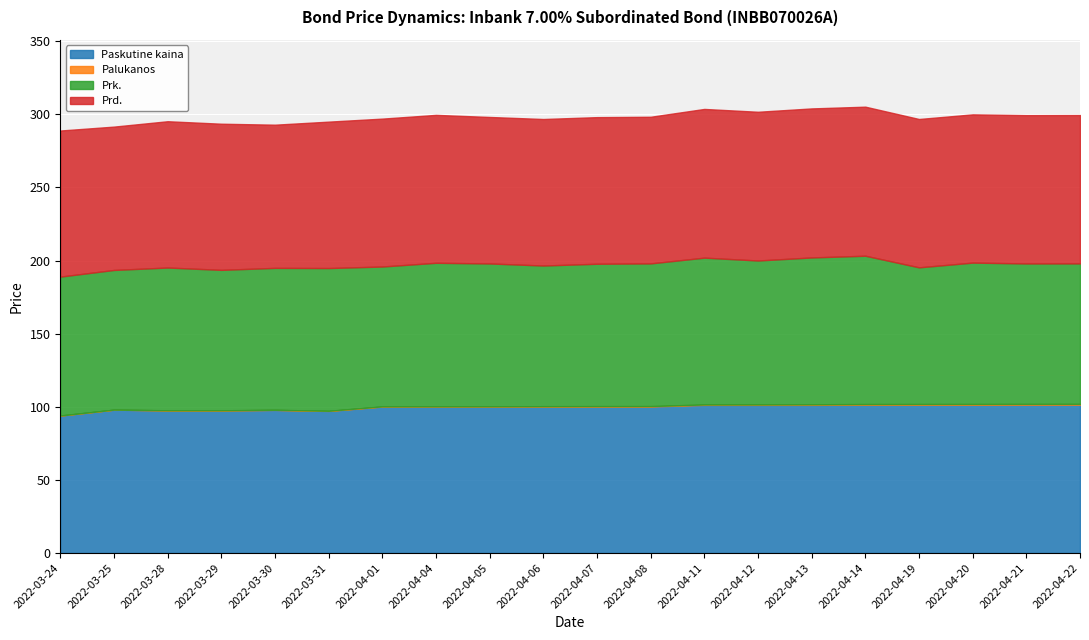

Reading left to right, extract all data points from this chart.

Paskutine kaina: 2022-03-24=94.0	2022-03-25=98.0	2022-03-28=97.5	2022-03-29=97.5	2022-03-30=97.9	2022-03-31=97.1	2022-04-01=100.1	2022-04-04=100.1	2022-04-05=100.1	2022-04-06=100.2	2022-04-07=100.2	2022-04-08=100.2	2022-04-11=101.3	2022-04-12=101.3	2022-04-13=101.3	2022-04-14=101.4	2022-04-19=101.4	2022-04-20=101.4	2022-04-21=101.4	2022-04-22=101.4
Palukanos: 2022-03-24=0.0	2022-03-25=0.0	2022-03-28=0.0	2022-03-29=0.0	2022-03-30=0.1	2022-03-31=0.1	2022-04-01=0.1	2022-04-04=0.2	2022-04-05=0.2	2022-04-06=0.2	2022-04-07=0.3	2022-04-08=0.3	2022-04-11=0.3	2022-04-12=0.3	2022-04-13=0.4	2022-04-14=0.4	2022-04-19=0.4	2022-04-20=0.5	2022-04-21=0.5	2022-04-22=0.5
Prk.: 2022-03-24=95.0	2022-03-25=95.5	2022-03-28=97.6	2022-03-29=96.0	2022-03-30=97.1	2022-03-31=97.6	2022-04-01=95.6	2022-04-04=98.2	2022-04-05=97.7	2022-04-06=96.2	2022-04-07=97.4	2022-04-08=97.6	2022-04-11=100.4	2022-04-12=98.4	2022-04-13=100.4	2022-04-14=101.4	2022-04-19=93.4	2022-04-20=96.7	2022-04-21=96.0	2022-04-22=96.0
Prd.: 2022-03-24=99.9	2022-03-25=98.0	2022-03-28=100.0	2022-03-29=99.9	2022-03-30=97.9	2022-03-31=100.1	2022-04-01=101.1	2022-04-04=101.2	2022-04-05=100.2	2022-04-06=100.2	2022-04-07=100.3	2022-04-08=100.3	2022-04-11=101.7	2022-04-12=101.7	2022-04-13=101.9	2022-04-14=101.9	2022-04-19=101.4	2022-04-20=101.4	2022-04-21=101.4	2022-04-22=101.4